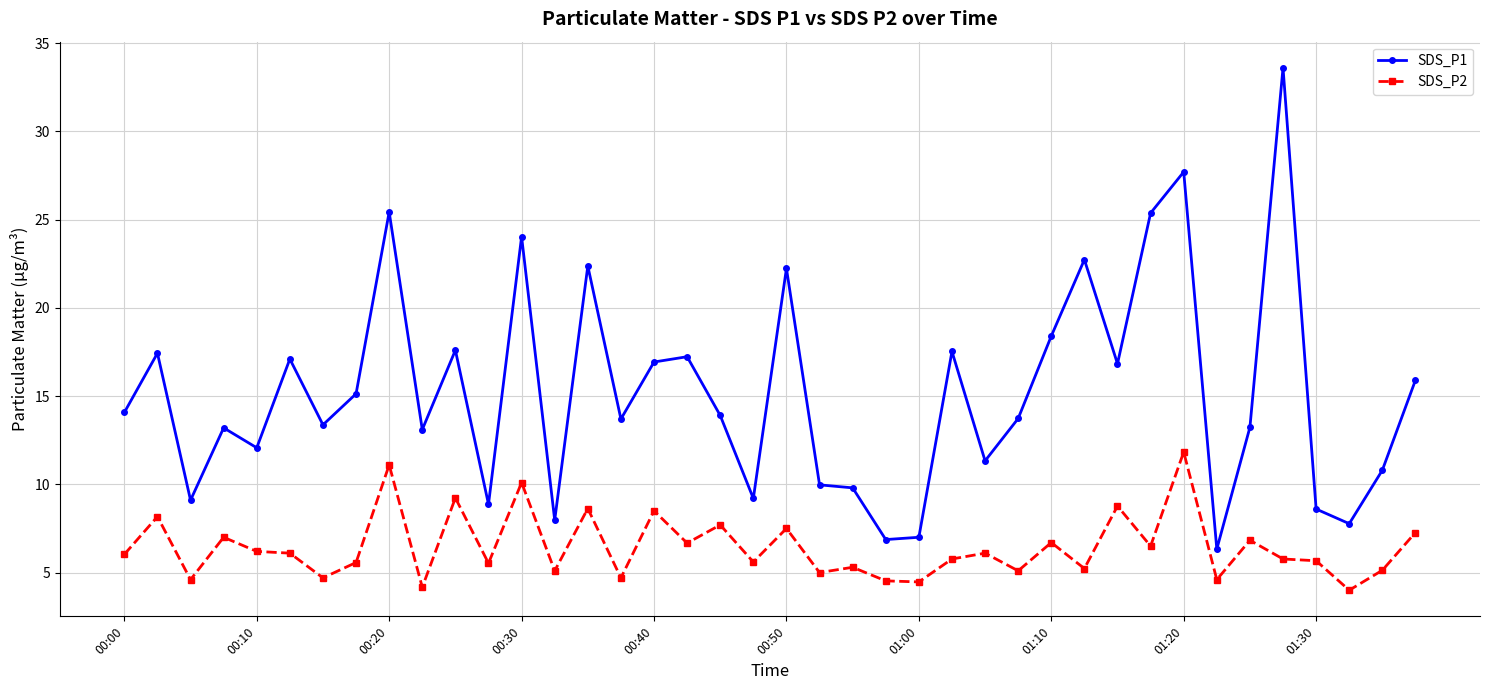

How many lines are shown in the chart?

2